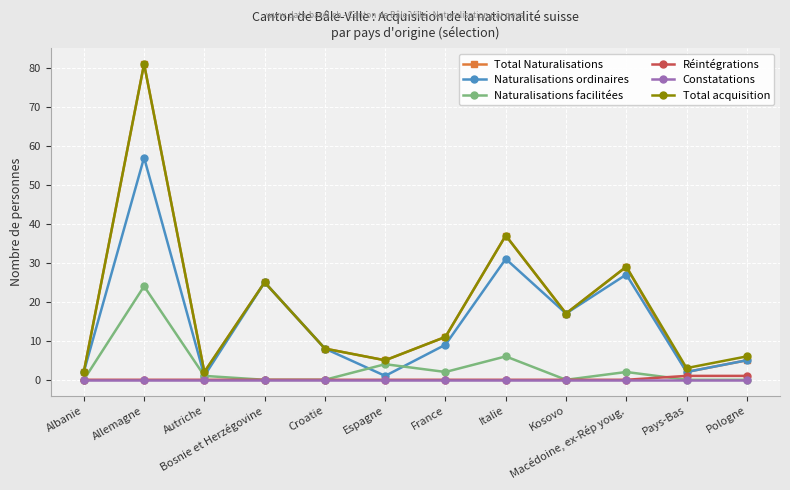

What is the difference between the highest and lowest values at Kosovo?

17